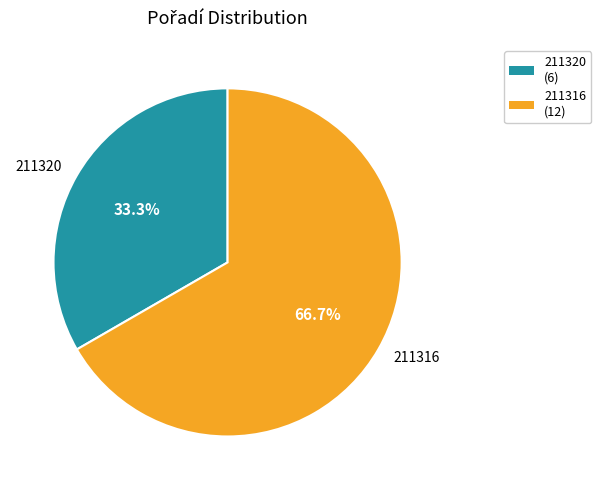

How many slices are in this pie chart?

2